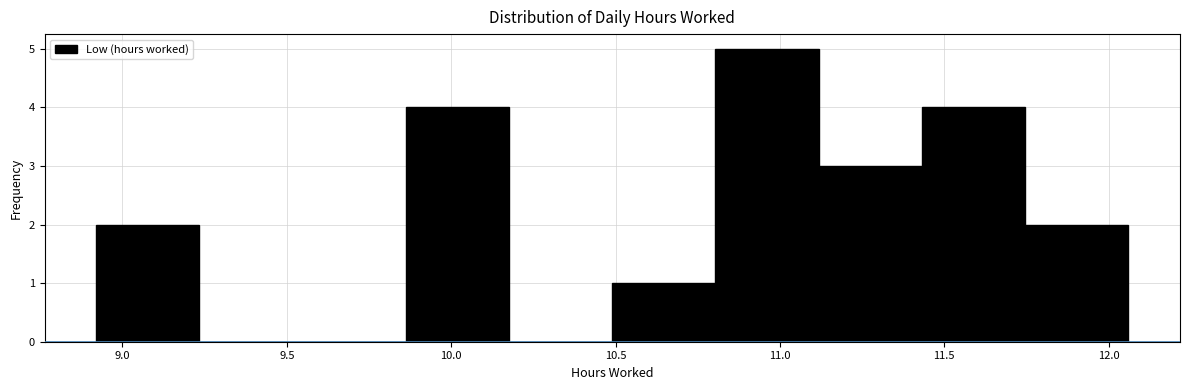

What is the height of the bar covering 11.10 to 11.45 on the x-axis? Neither the bar edges nor the heights are printed on the chart, so give them approximately, as read against the axes.

3